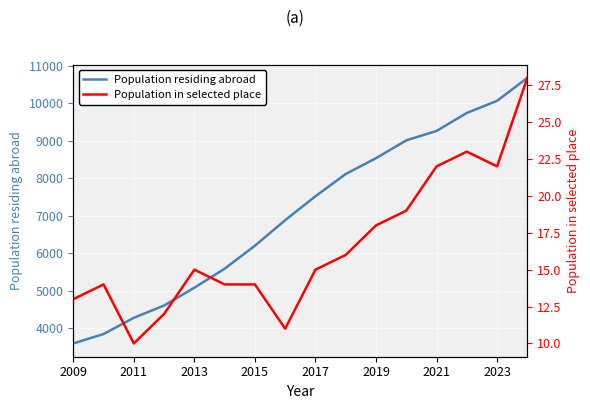

At which label does Population residing abroad reach its minimum?

2009